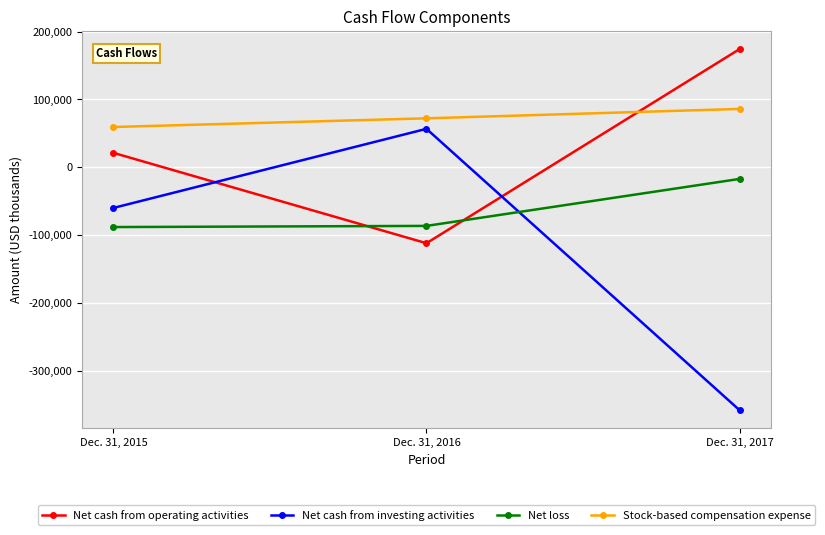

Is the value of Net loss at Dec. 31, 2015 greater than the value of Stock-based compensation expense at Dec. 31, 2015?

No